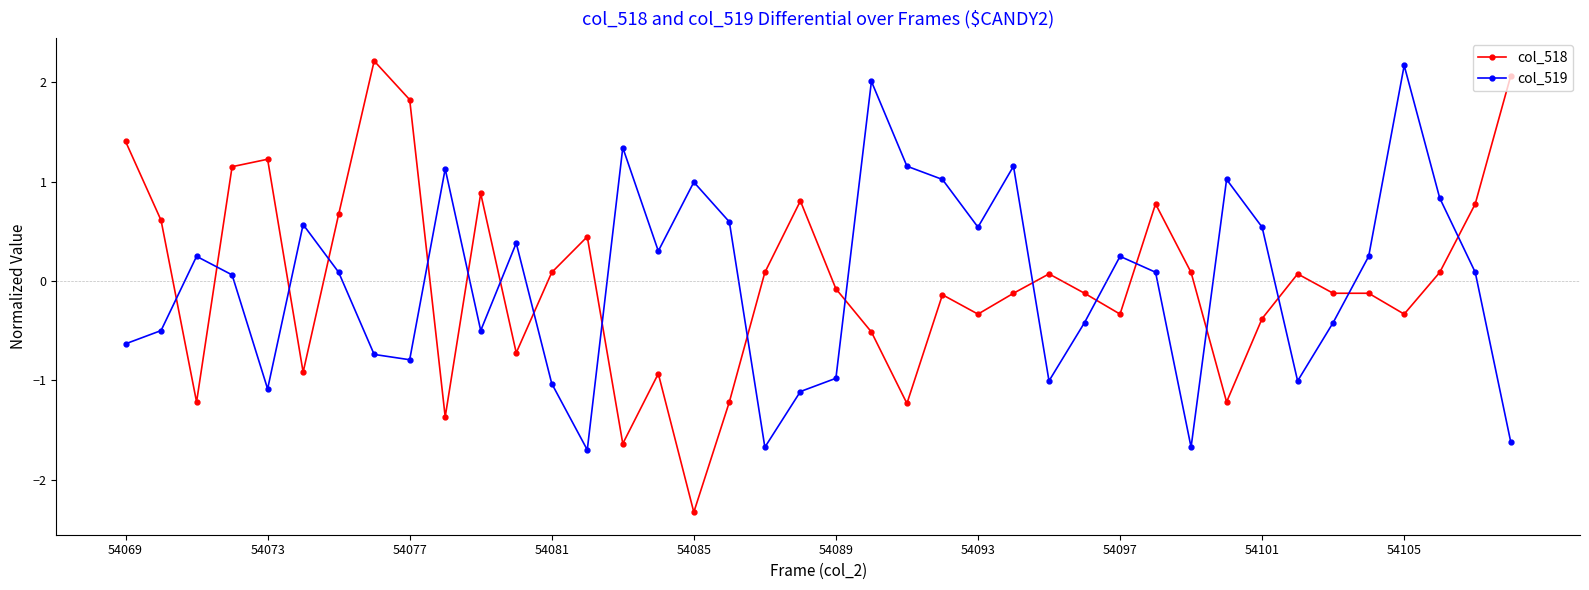

What is the minimum value shown in the chart?

-2.3